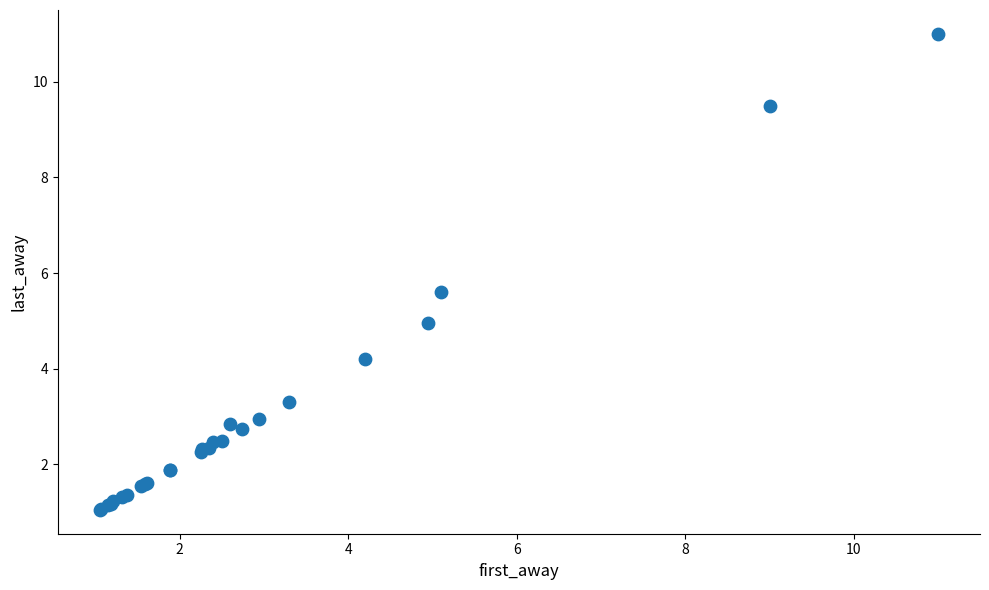

What Y value in the scatter plot is closest to 6?

5.6